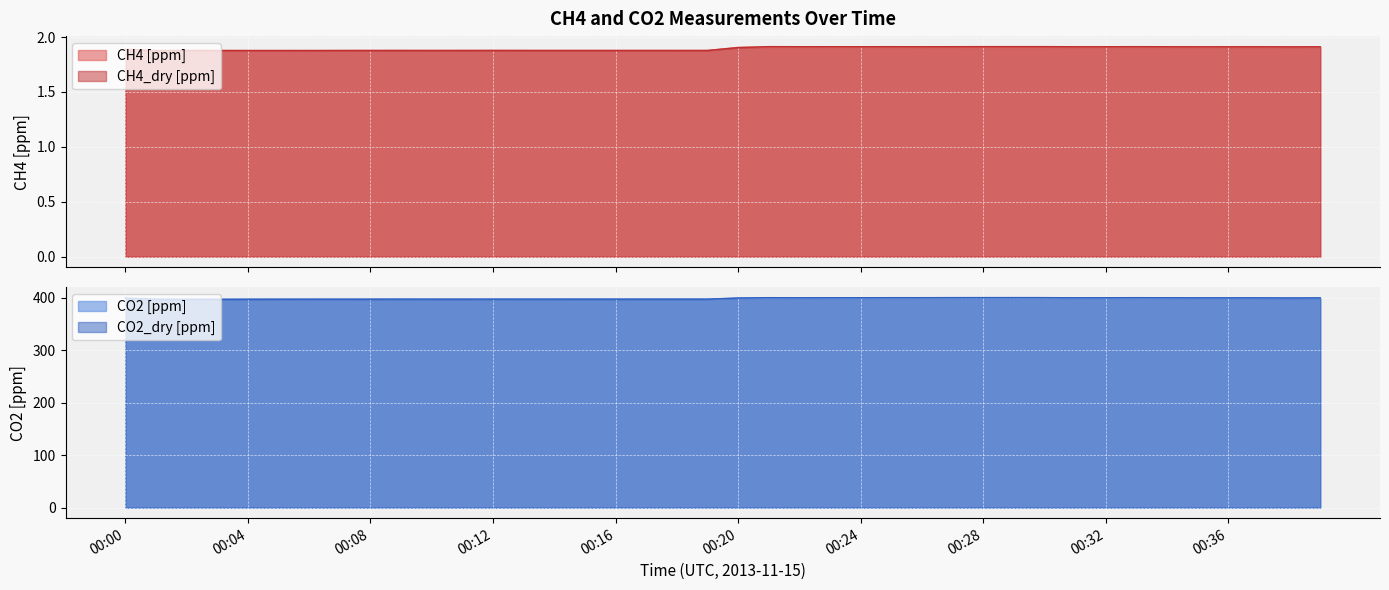

What are all the series names shown in the legend?

CH4 [ppm], CH4_dry [ppm], CO2 [ppm], CO2_dry [ppm]